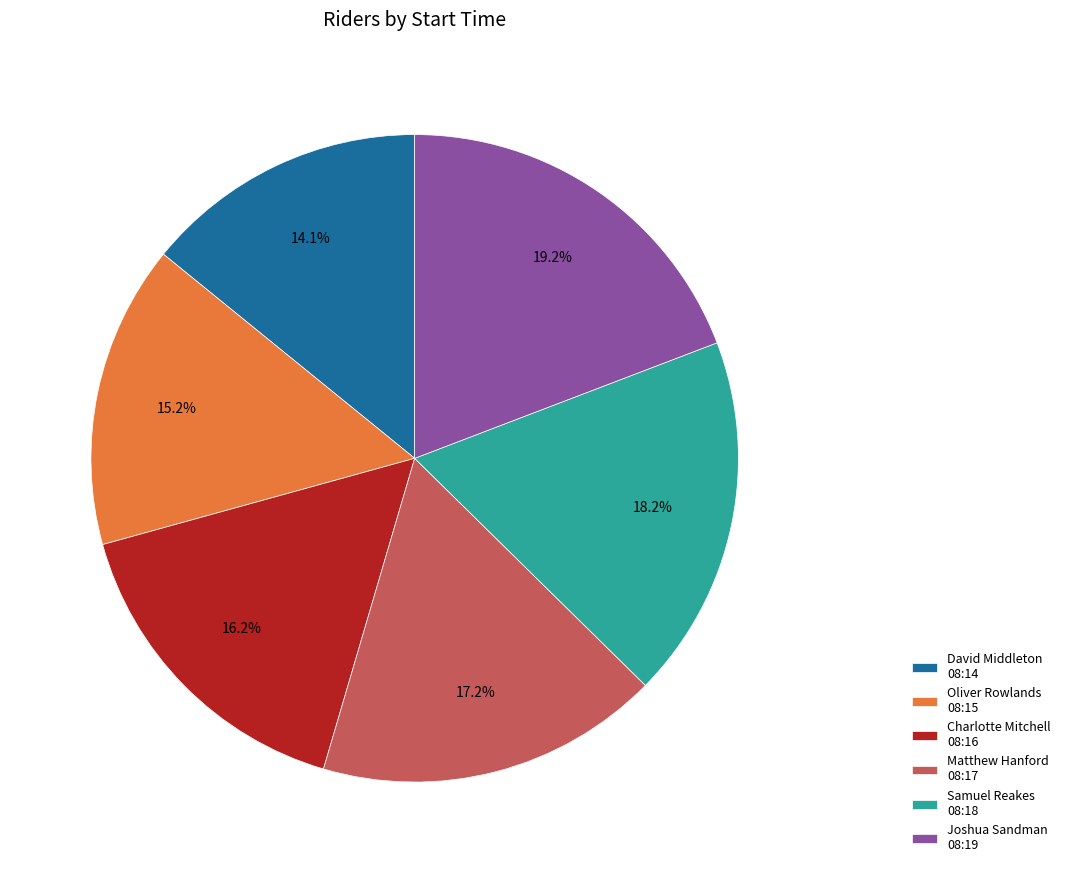

Combined, do Oliver Rowlands 08:15 and David Middleton 08:14 account for over 50%?

No